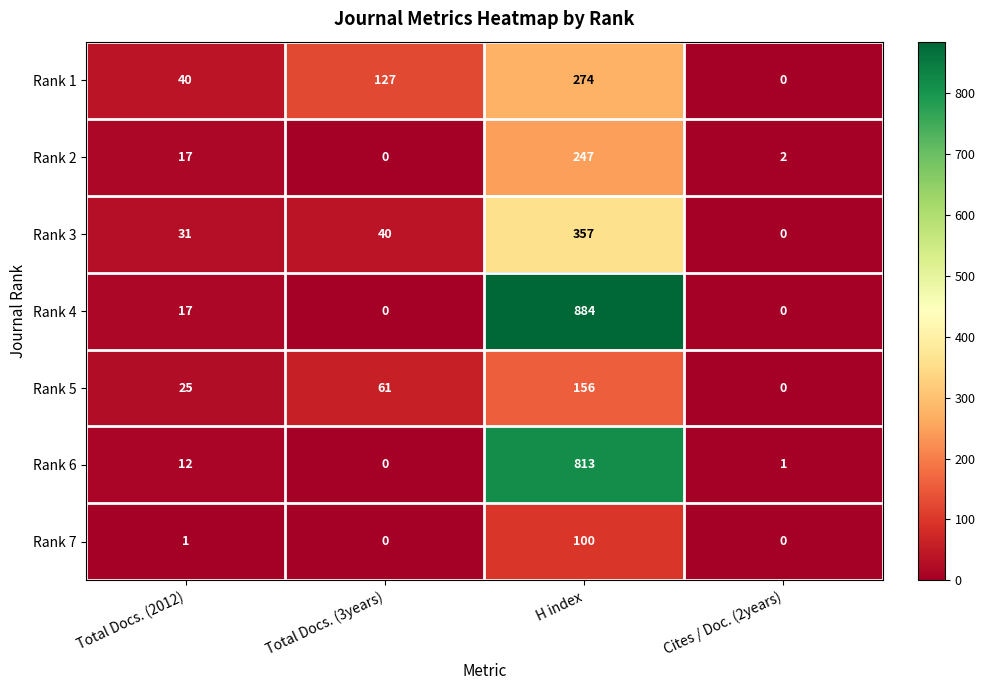

What is the total value across all series at Total Docs. (2012)?

143